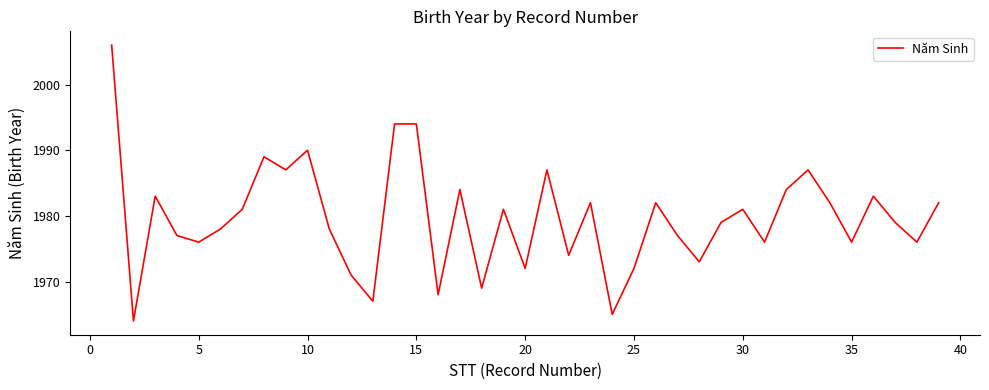

What is the difference between the maximum and minimum values?

42